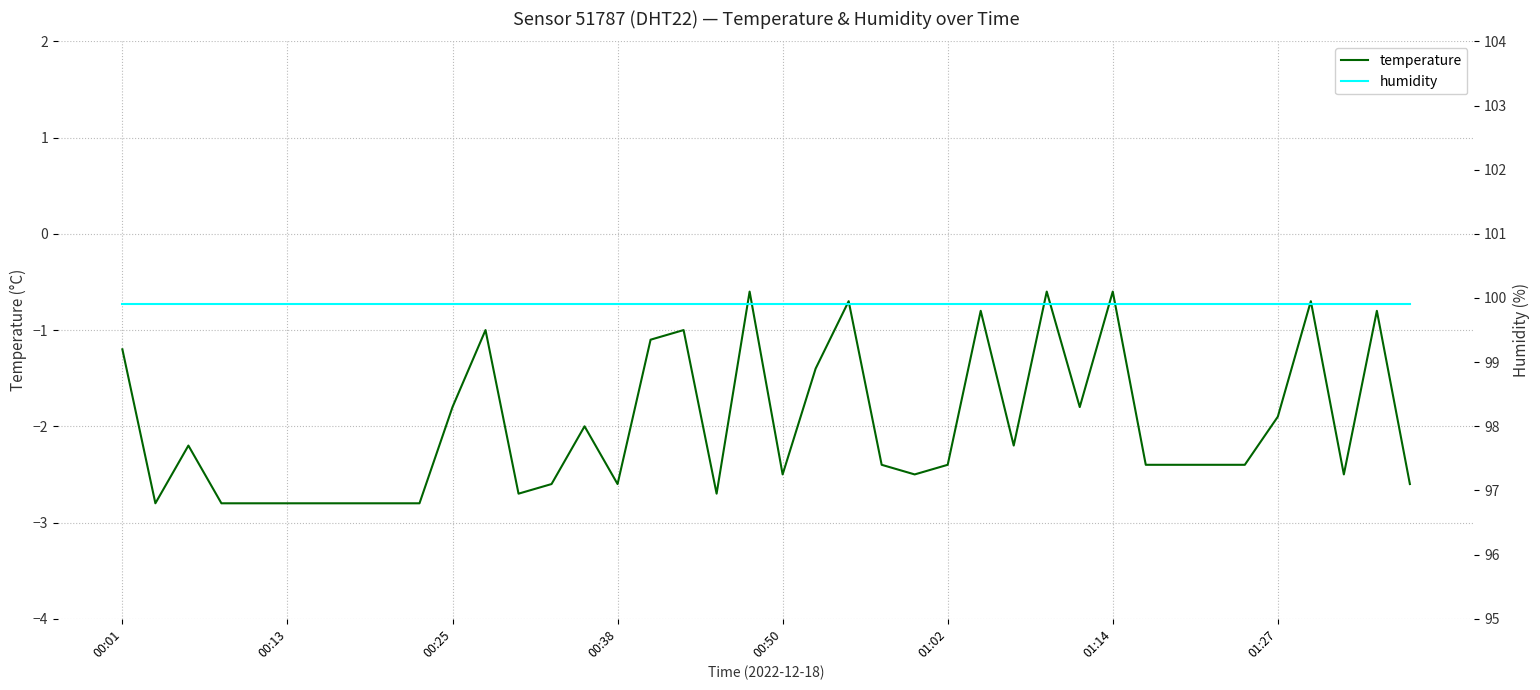

What is the maximum value for temperature?

-0.6